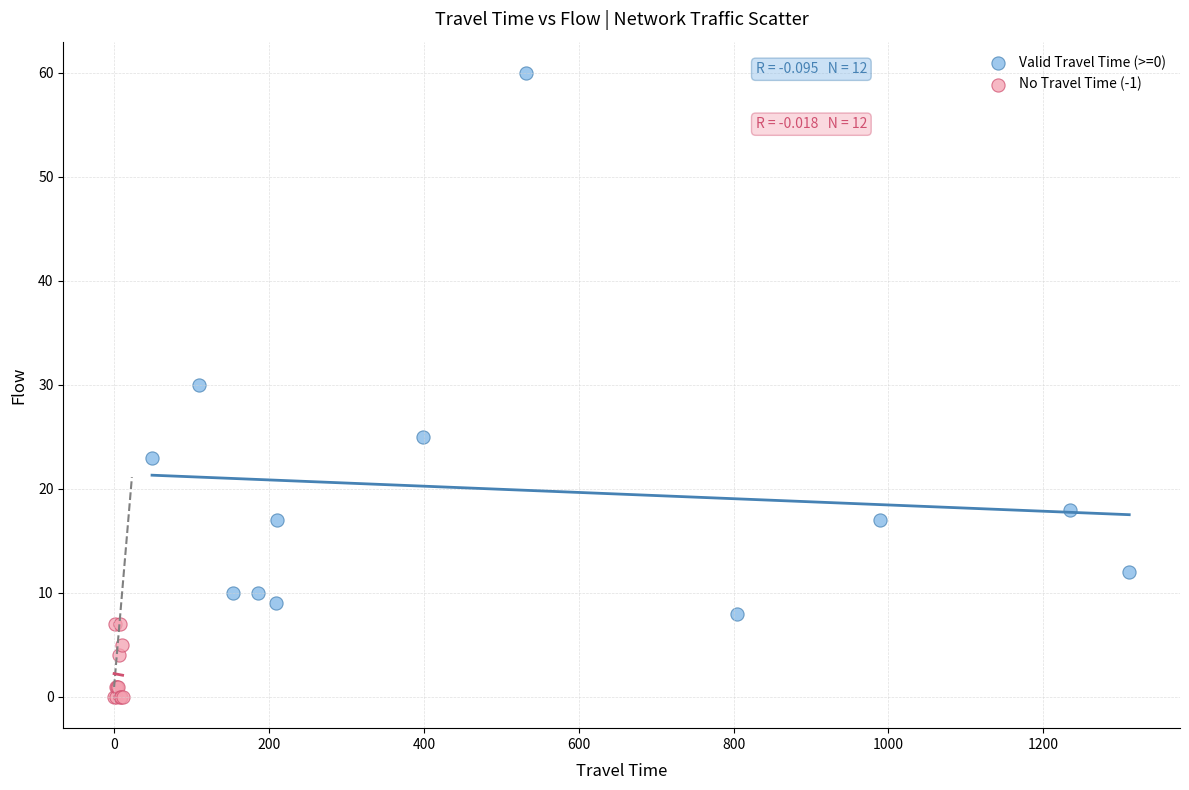

Which series has the largest Y range (max minus min)?

Valid Travel Time (>=0)